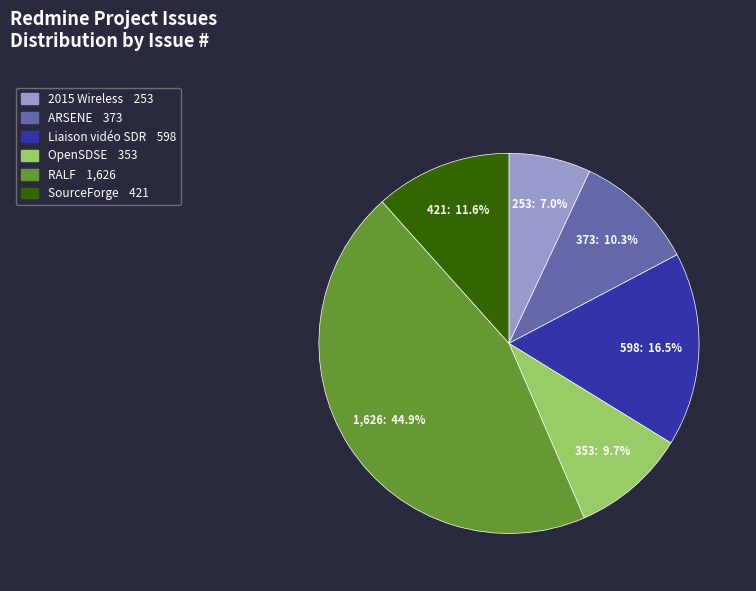

Is there a majority slice in this chart?

No